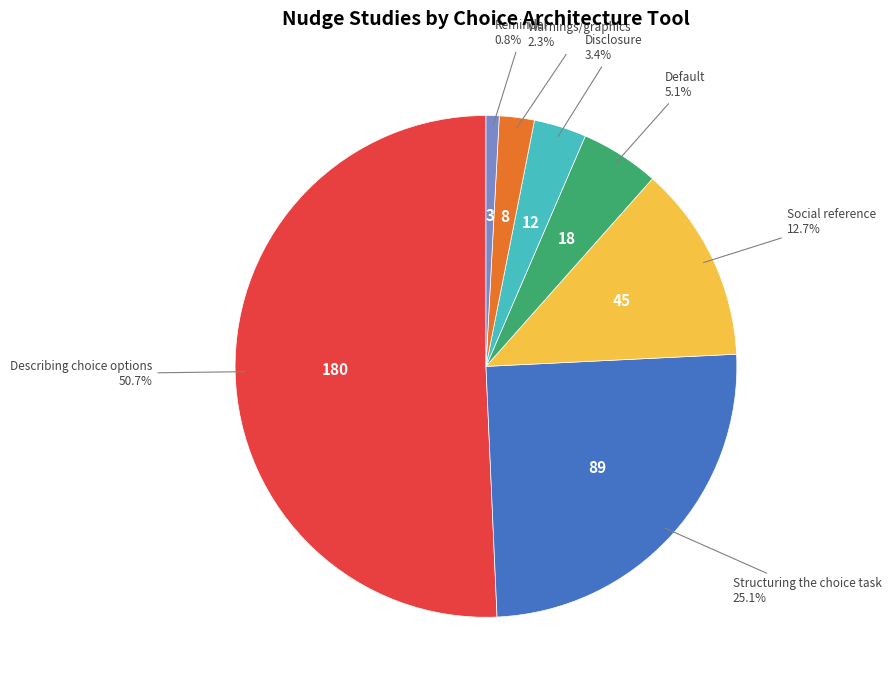

Is there a majority slice in this chart?

Yes